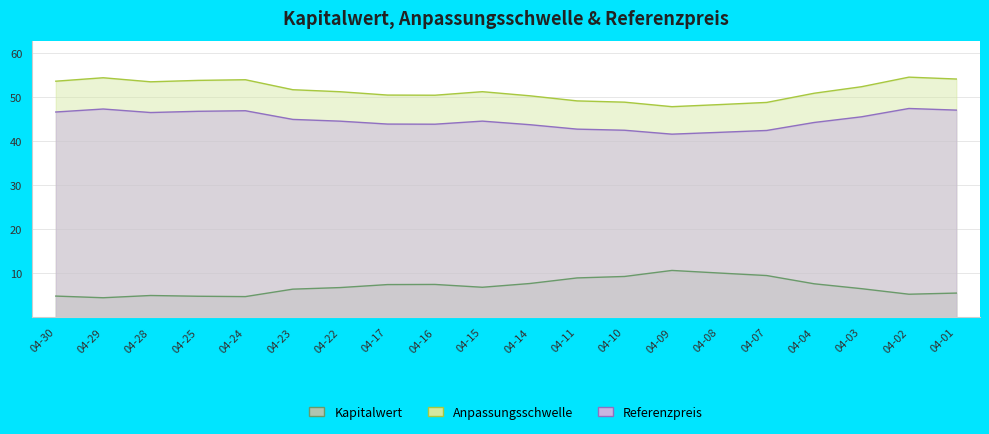

Is it true that Referenzpreis equals 71.3 at 04-03?

False